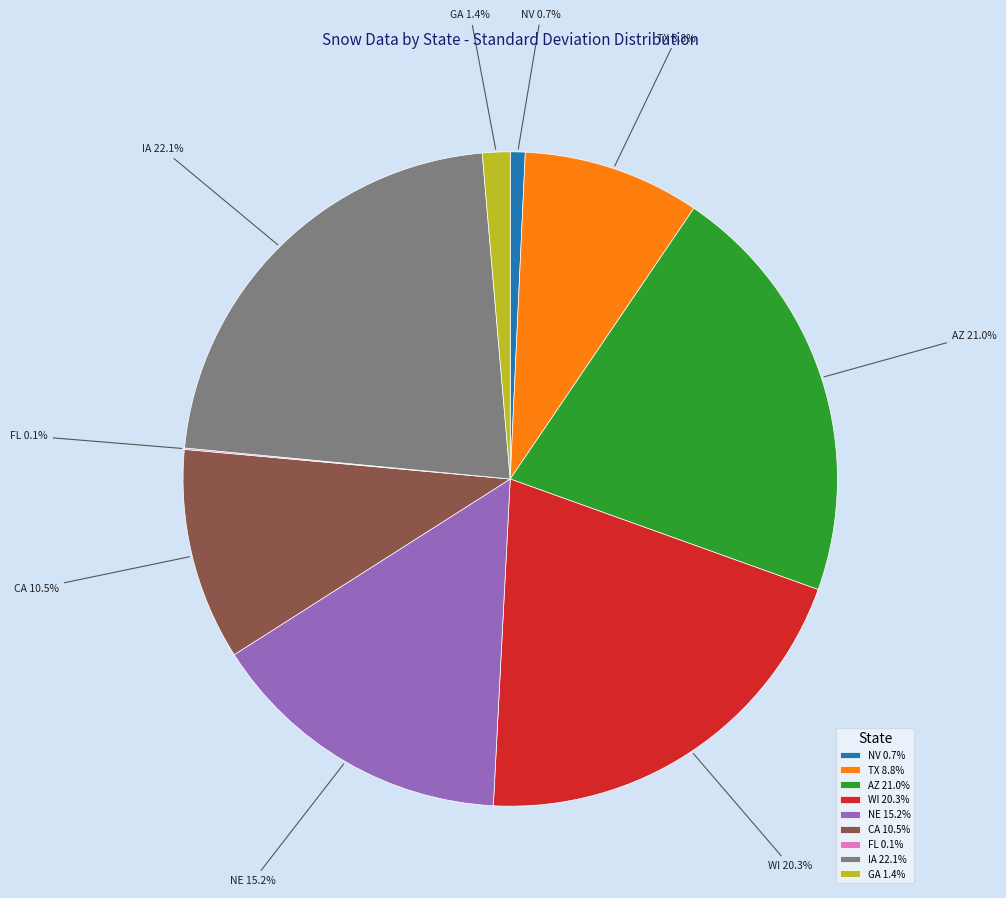

What is the ratio of the value at WI to the value at NE?

1.3